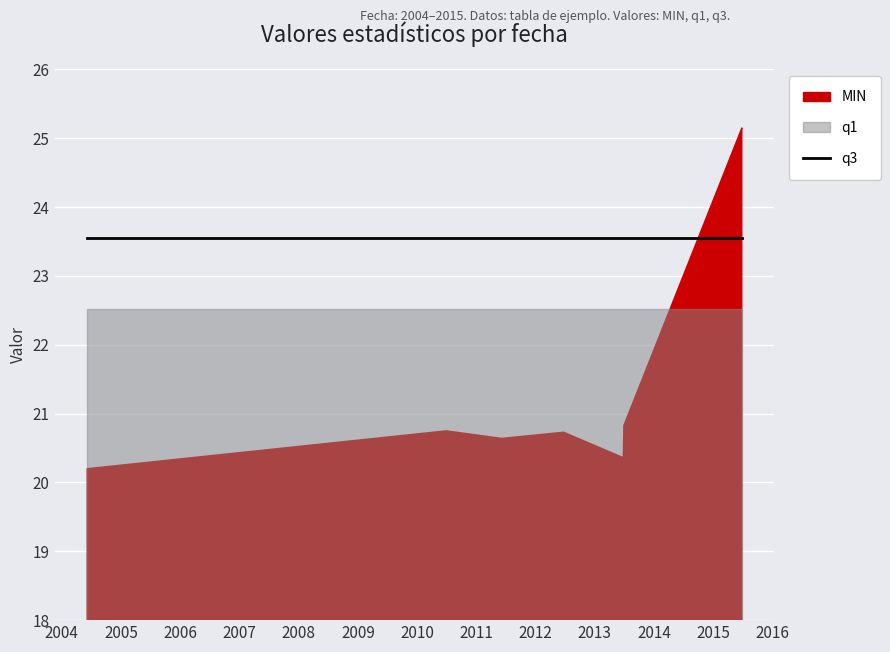

Reading right to left, transcribe all the data shown in this chart.

MIN: 25.1	25.1	20.8	20.4	20.7	20.6	20.8	20.2
q1: 22.5	22.5	22.5	22.5	22.5	22.5	22.5	22.5
q3: 23.5	23.5	23.5	23.5	23.5	23.5	23.5	23.5